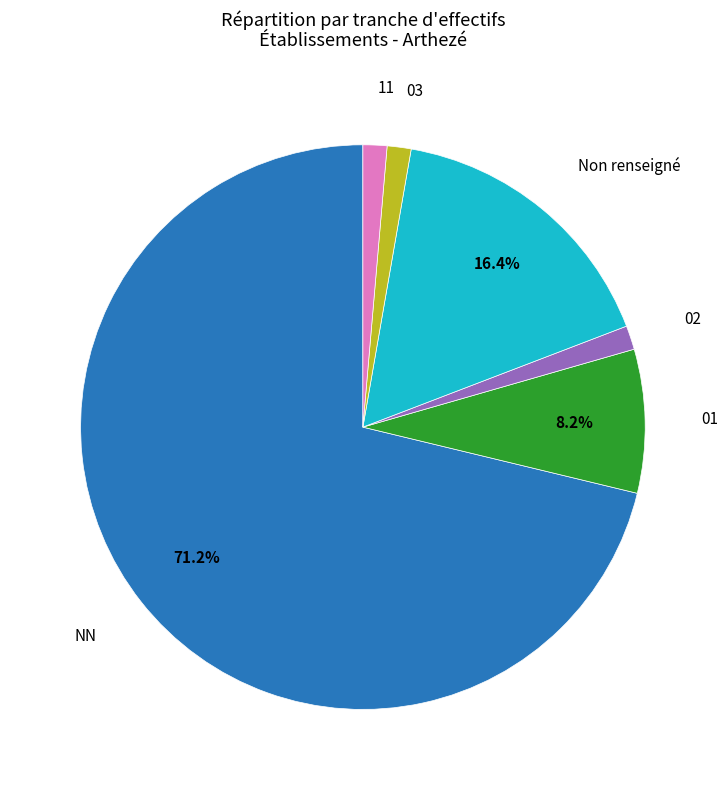

Is there any slice that represents more than half of the pie?

Yes